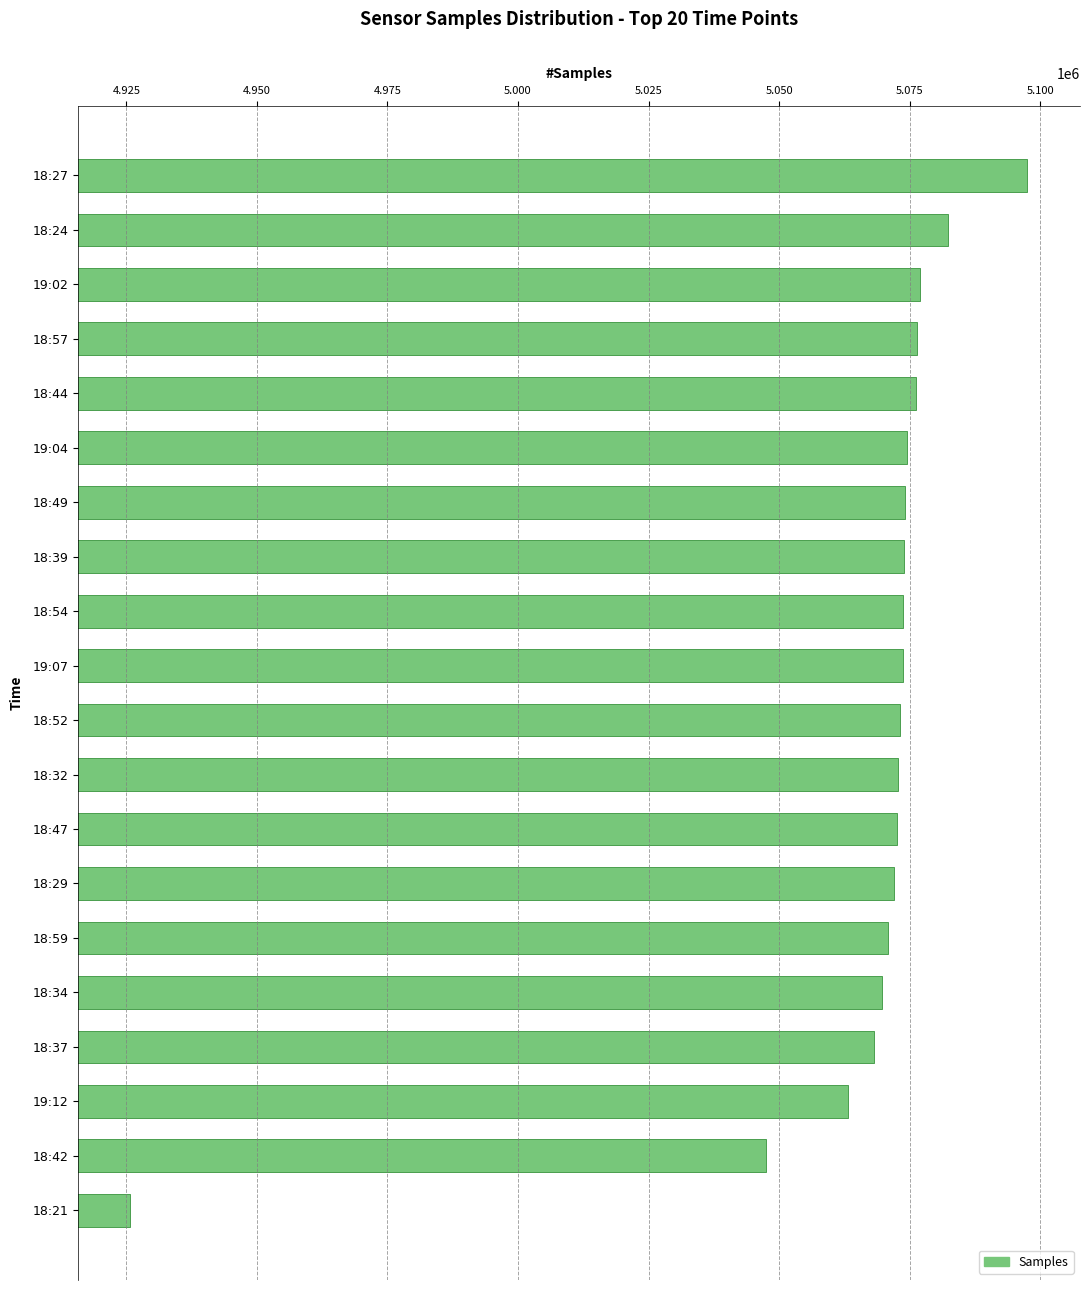

What is the value of the 11th bar from the top?

5073054